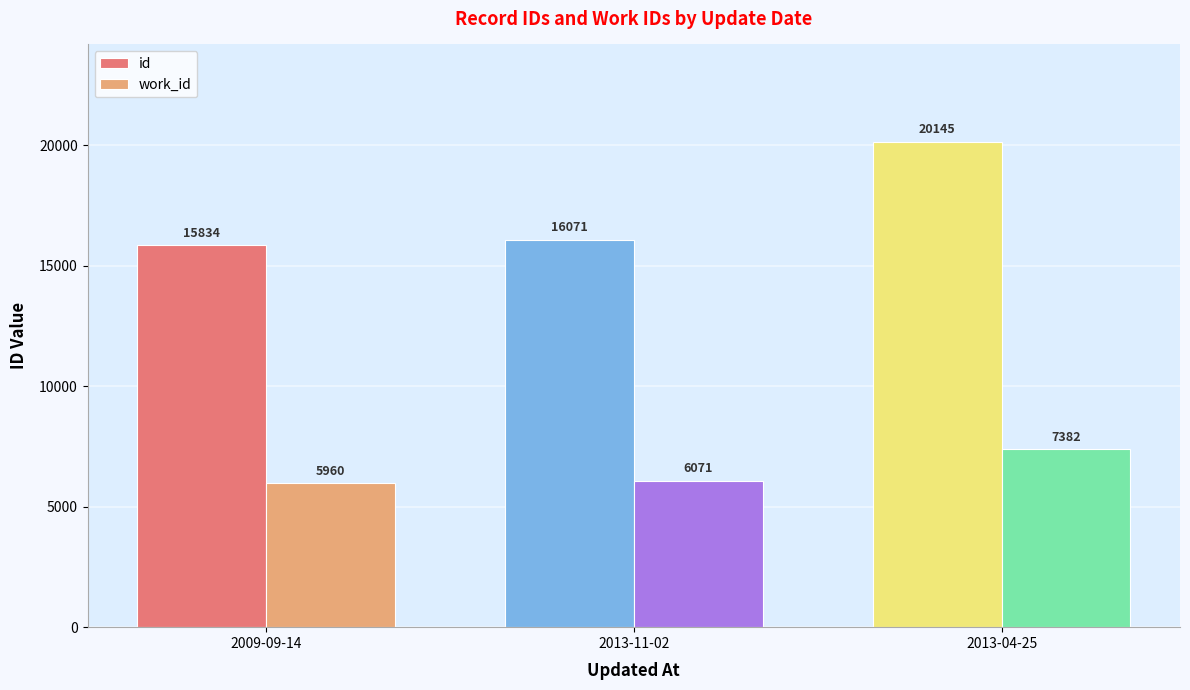

What is the label of the 2nd bar from the left?

2013-11-02